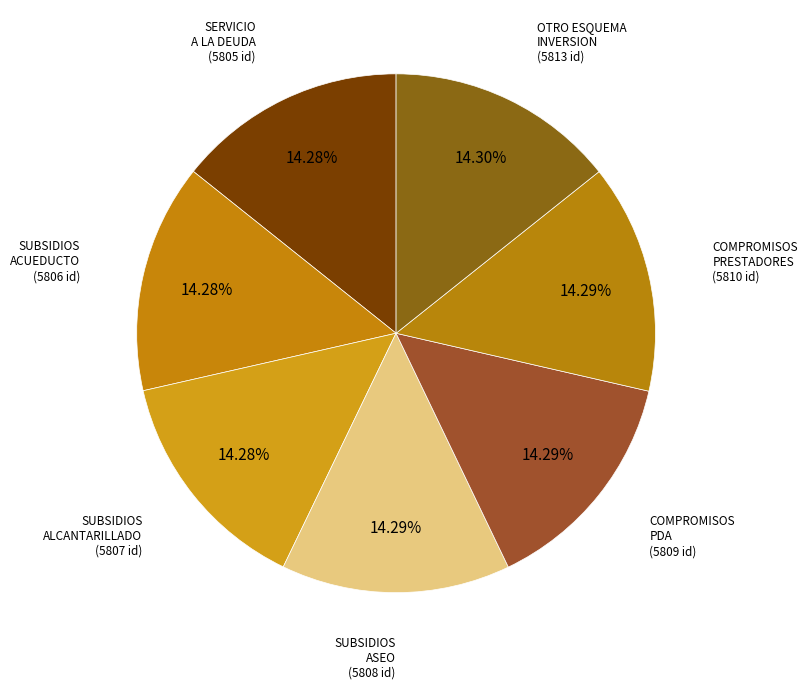

Count the number of slices in the pie.

7